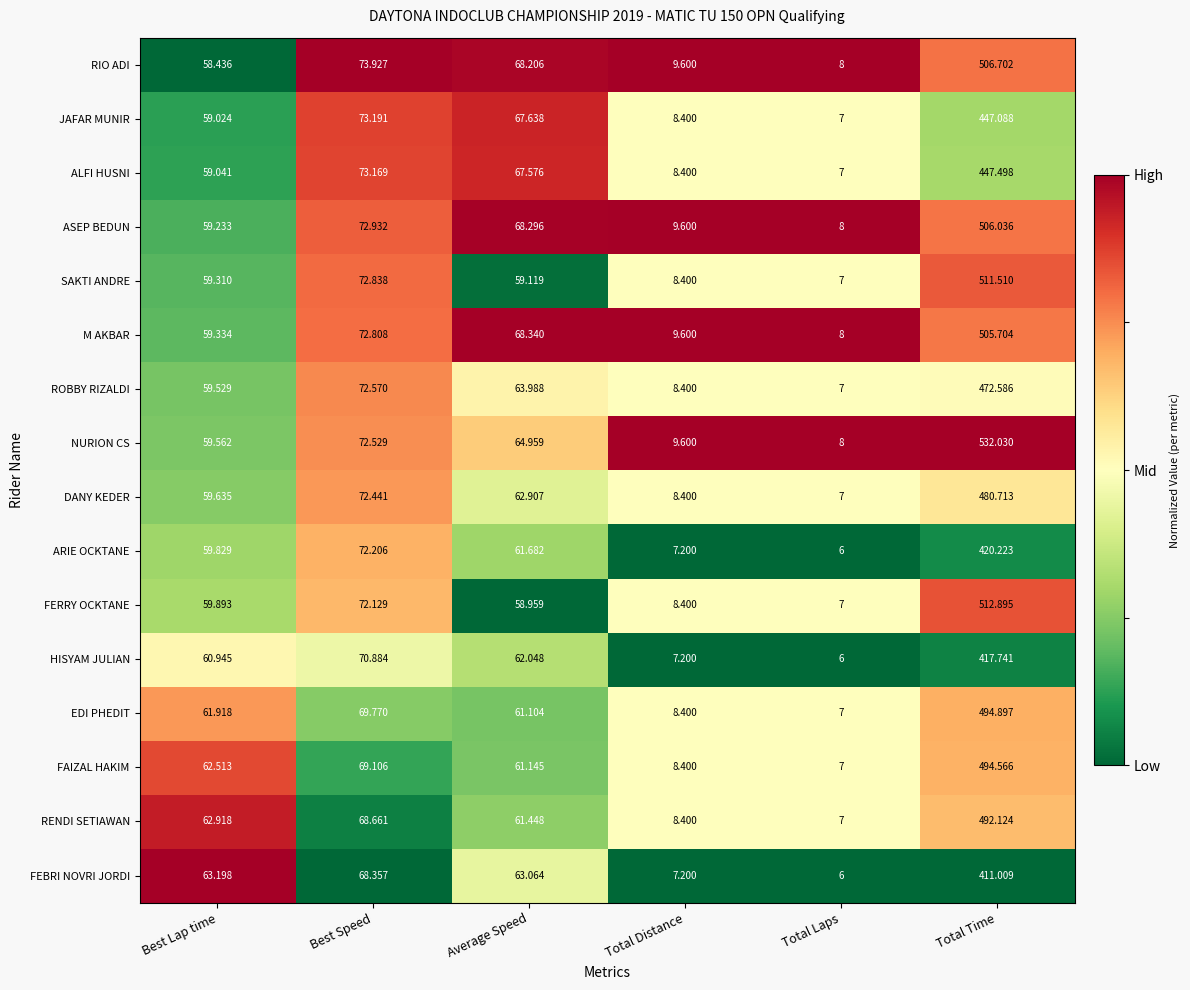

Where is HISYAM JULIAN nearest to the value 211?

Best Speed